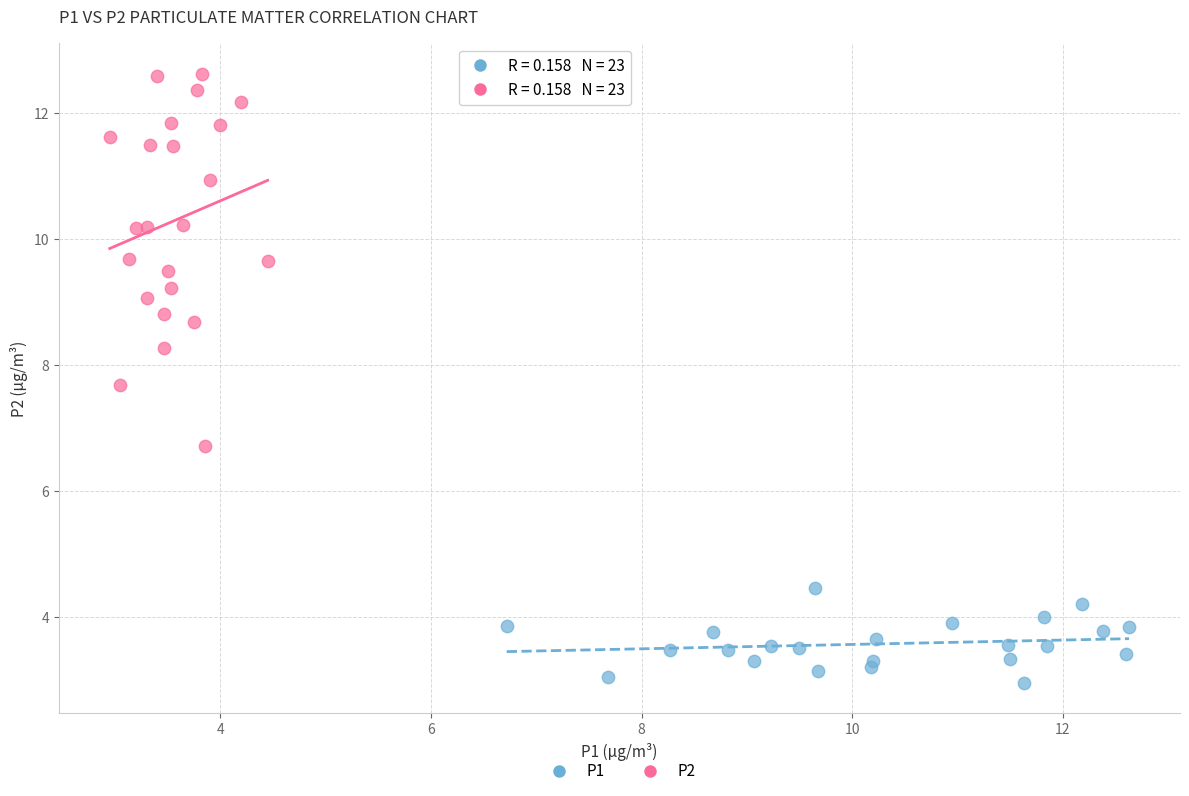

Which series contains the highest Y value?

P2